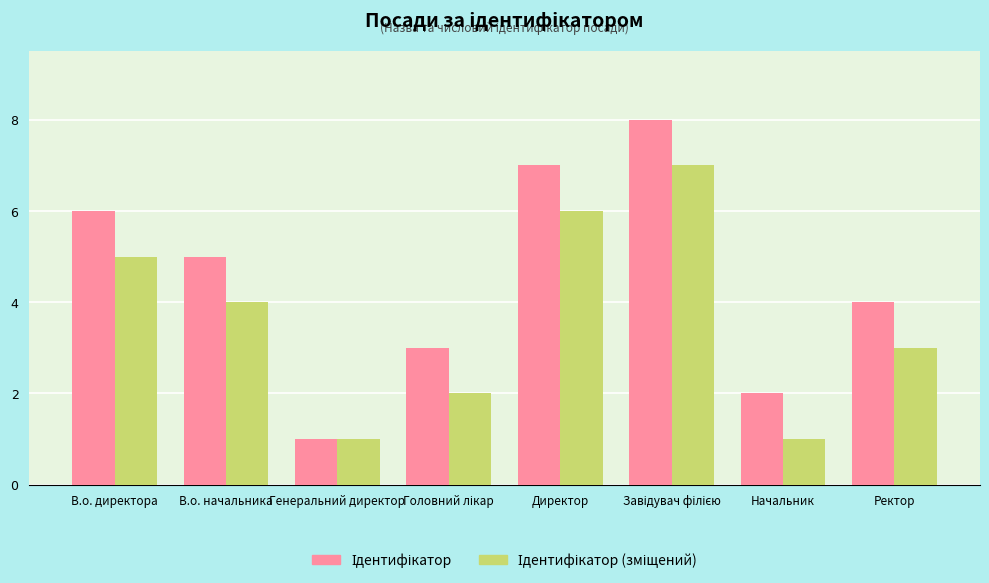

What is the maximum value shown in the chart?

8